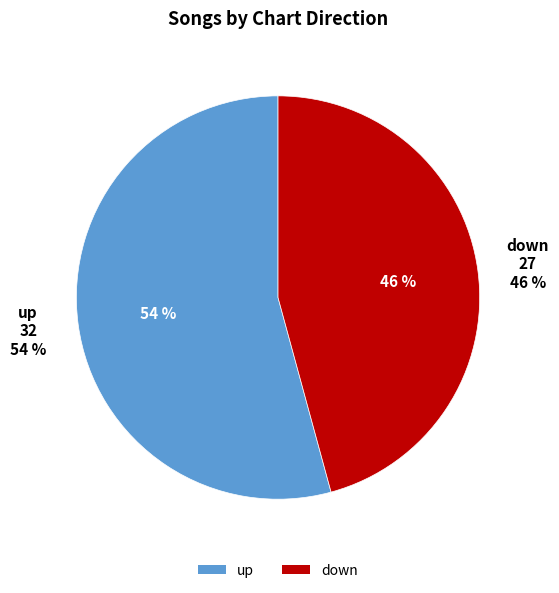

To the nearest percent, what portion does down represent?

46%